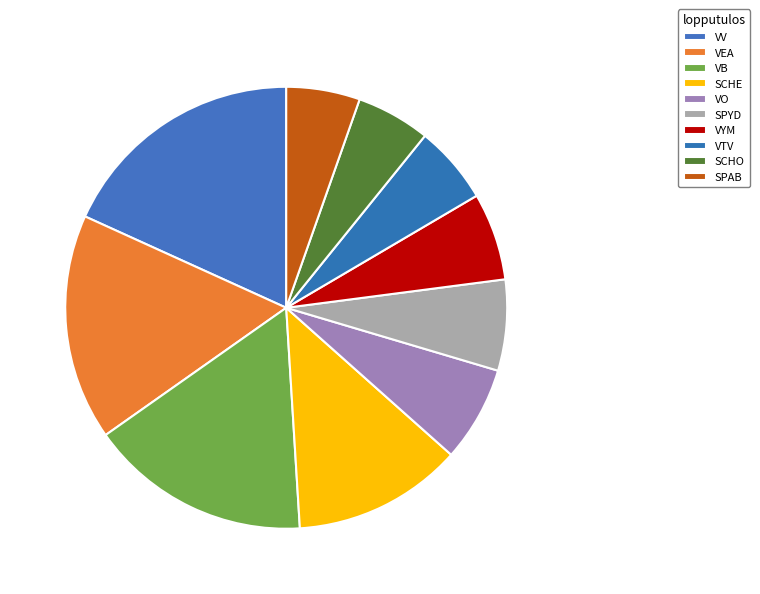

How many segments does this pie chart have?

10